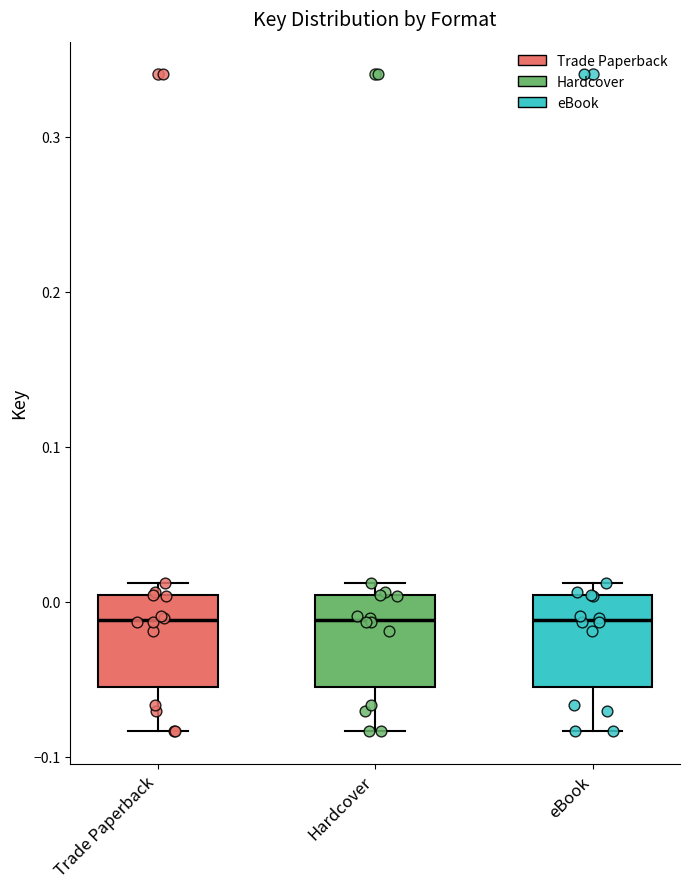

Reading left to right, transcribe this box plot: for each box, give where its median line is, the range the box spans, and where its two whiskers end, as read against the y-axis. The values are not printed on the chart, so give them approximately, as read against the axis.

Trade Paperback: median -0.01, box -0.05 to 0.00, whiskers -0.08 to 0.01
Hardcover: median -0.01, box -0.05 to 0.00, whiskers -0.08 to 0.01
eBook: median -0.01, box -0.05 to 0.00, whiskers -0.08 to 0.01